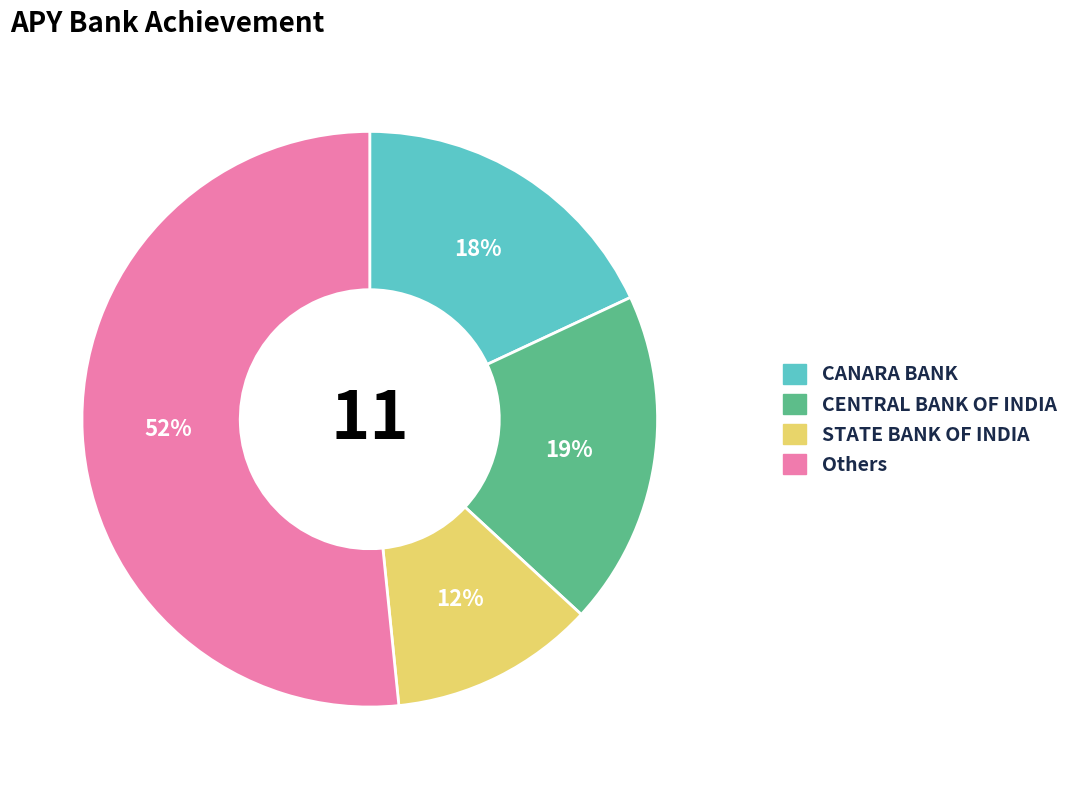

How many slices are in this pie chart?

4